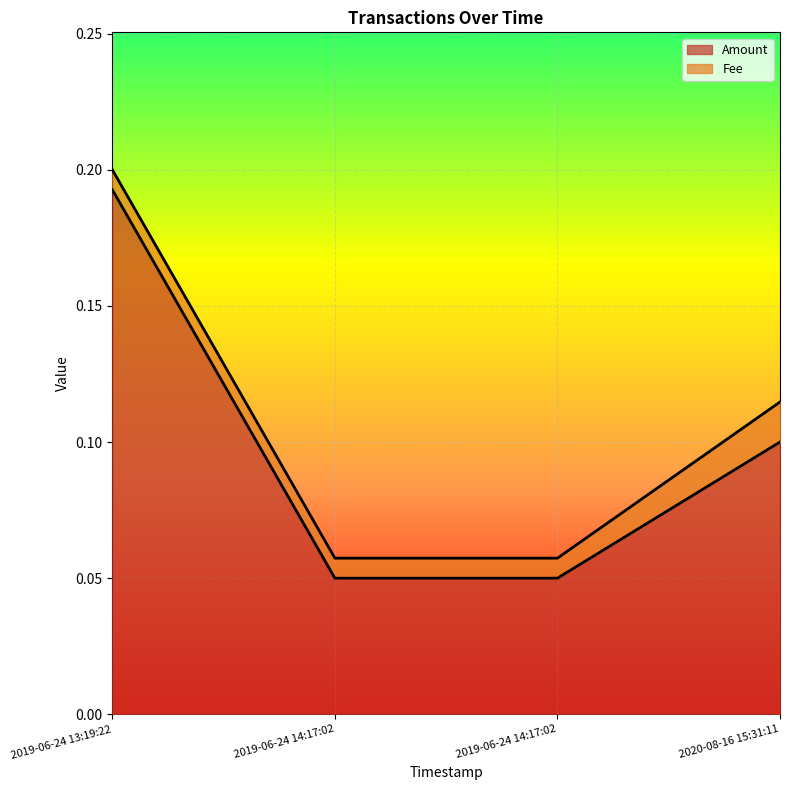

At which category does the chart reach its minimum across all series?

2019-06-24 14:17:02